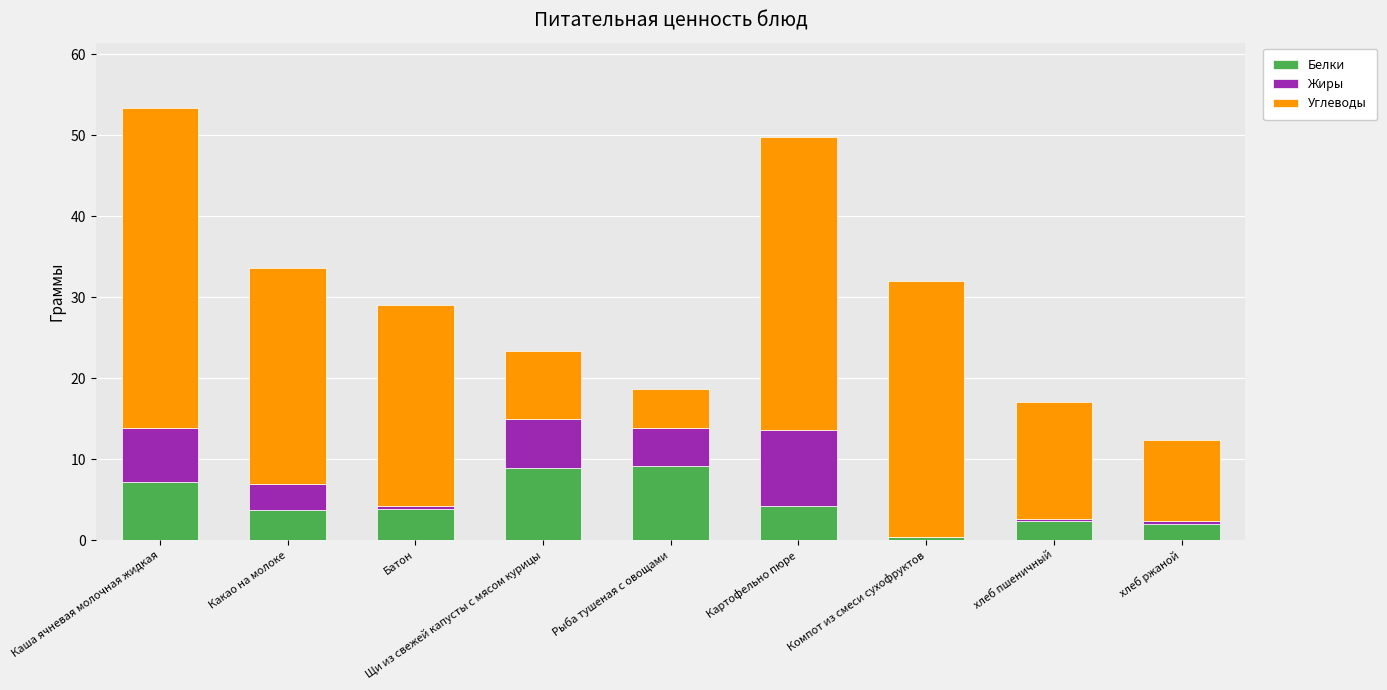

What is the highest value of the Белки series?

9.1